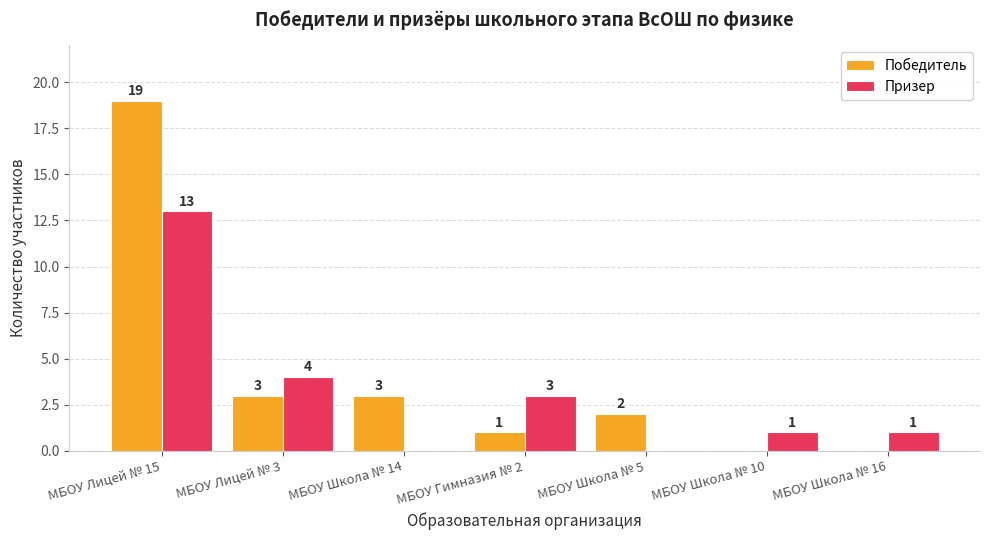

What is the sum of the Победитель values at МБОУ Школа № 16 and МБОУ Лицей № 15?

19